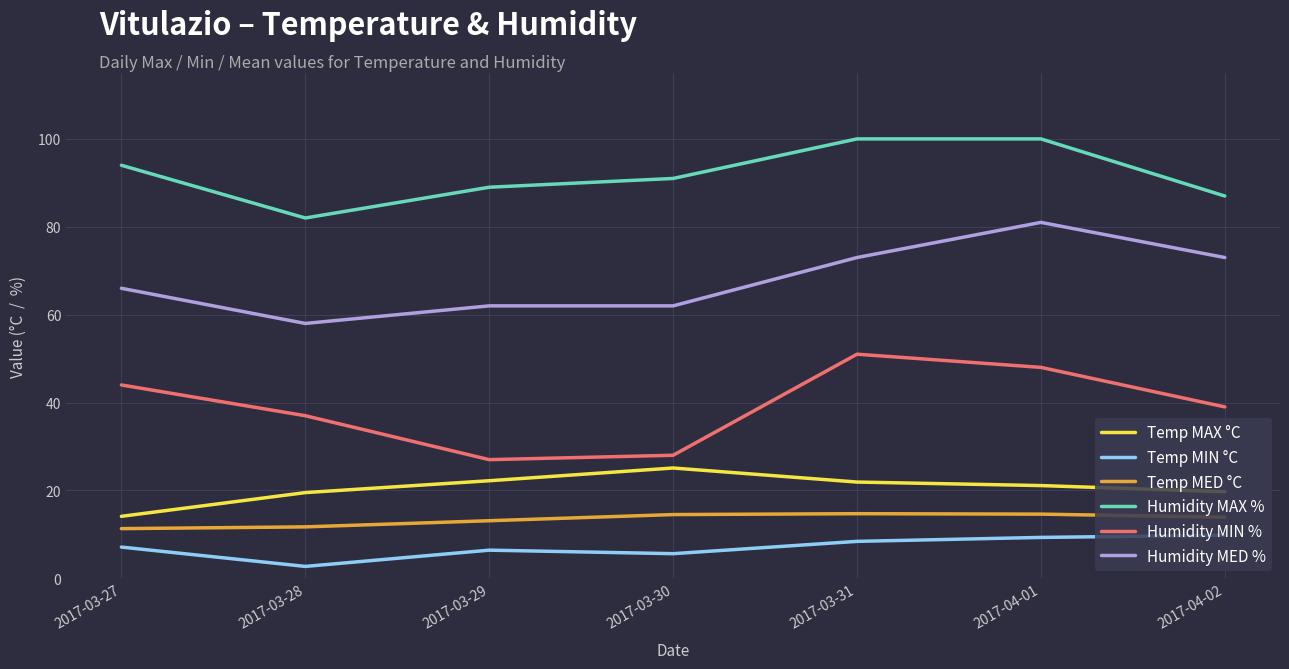

The value of Humidity MIN % at 2017-03-29 is 16.5. True or false?

False